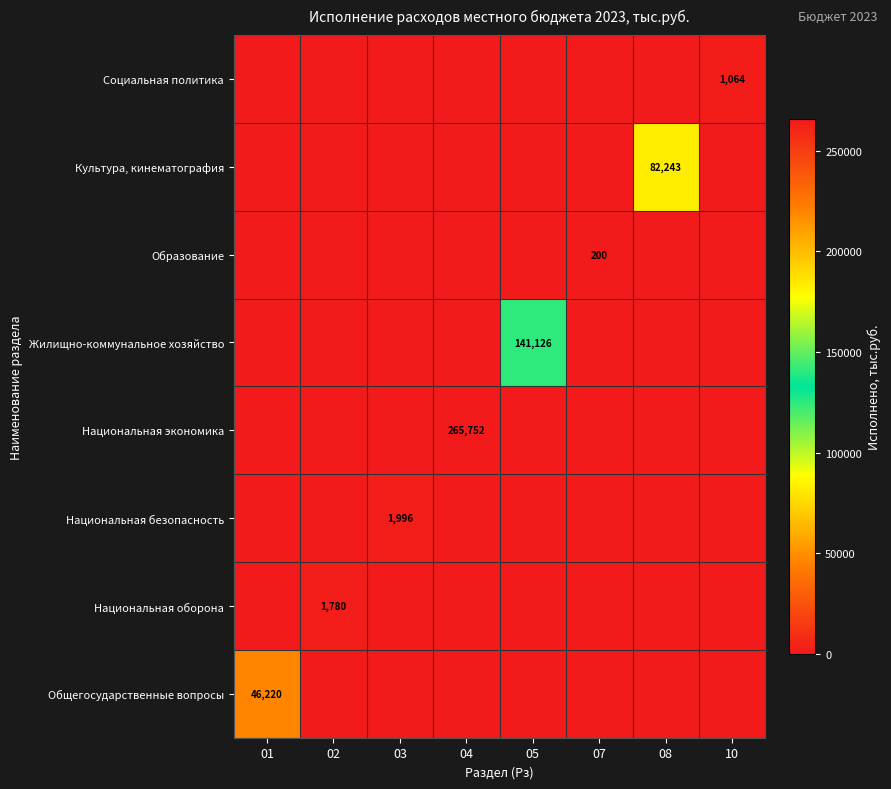

The value of Национальная экономика at 05 is -153219.1. True or false?

False